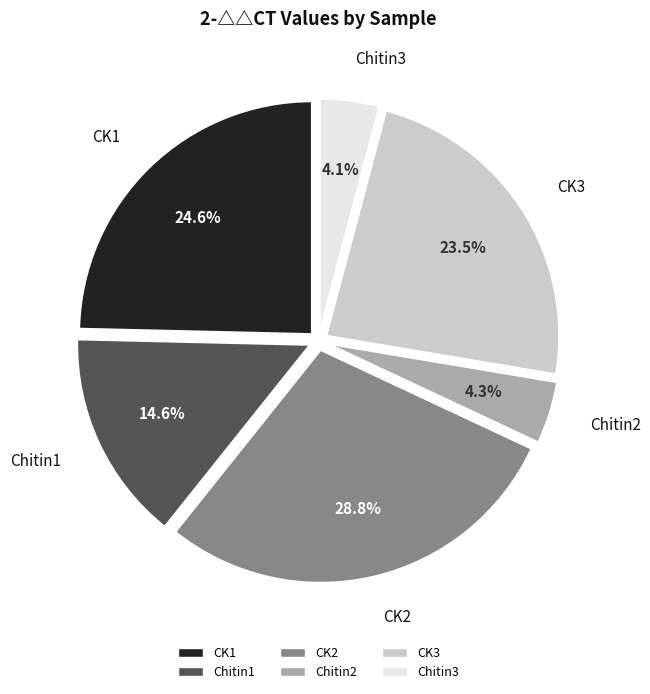

Is the sum of Chitin3 and Chitin2 greater than half?

No